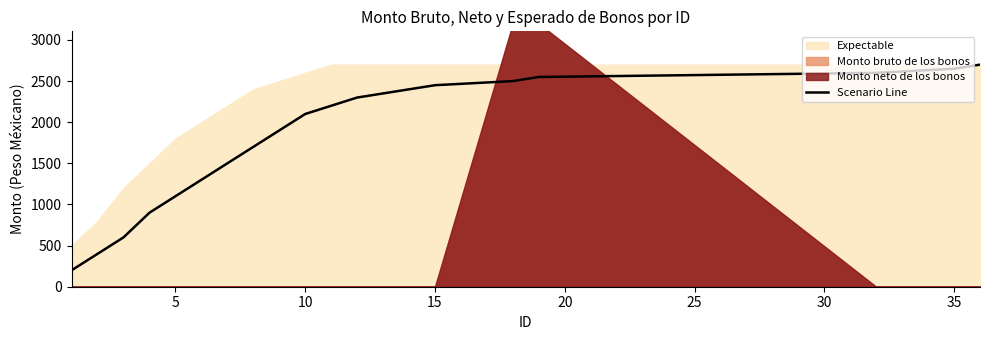

What is the difference between the second highest and minimum values?

2450